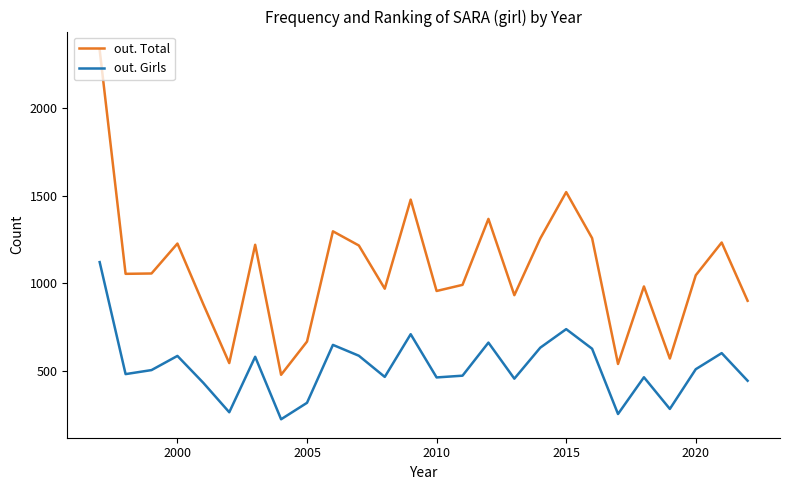

Does the chart have visible grid lines?

No